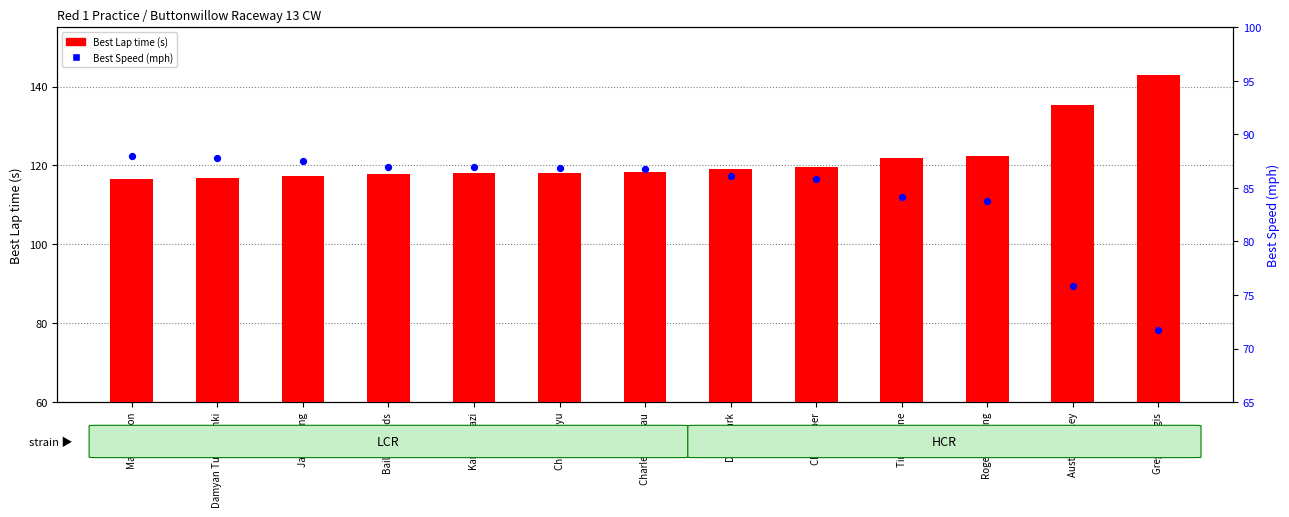

At which category is the sum across all series the highest?

Greg Strangis